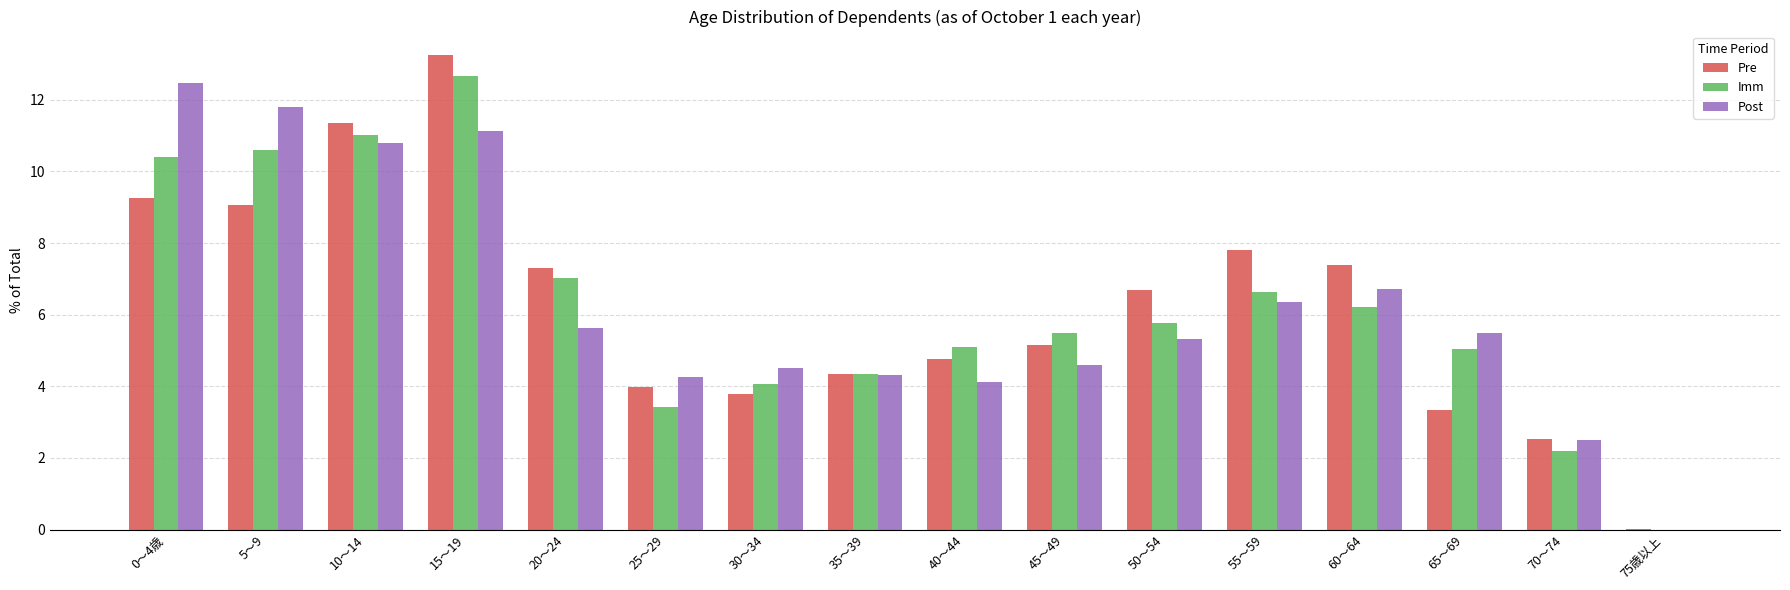

Which series changed the most between 15～19 and 75歳以上?

Pre